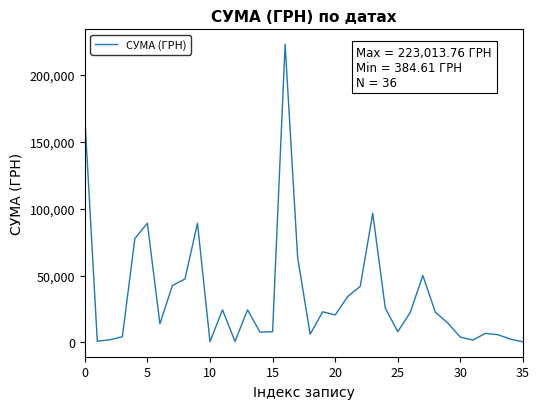

Does the chart have visible grid lines?

No